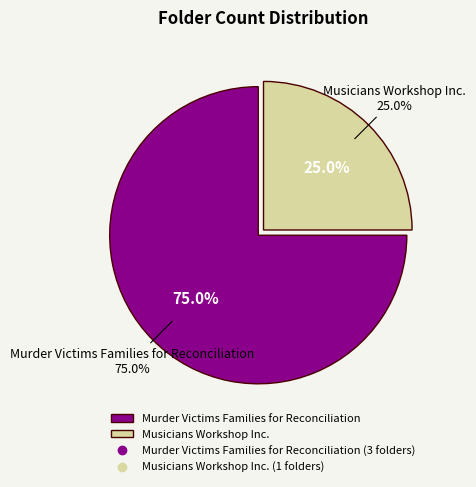

How many slices are in this pie chart?

2